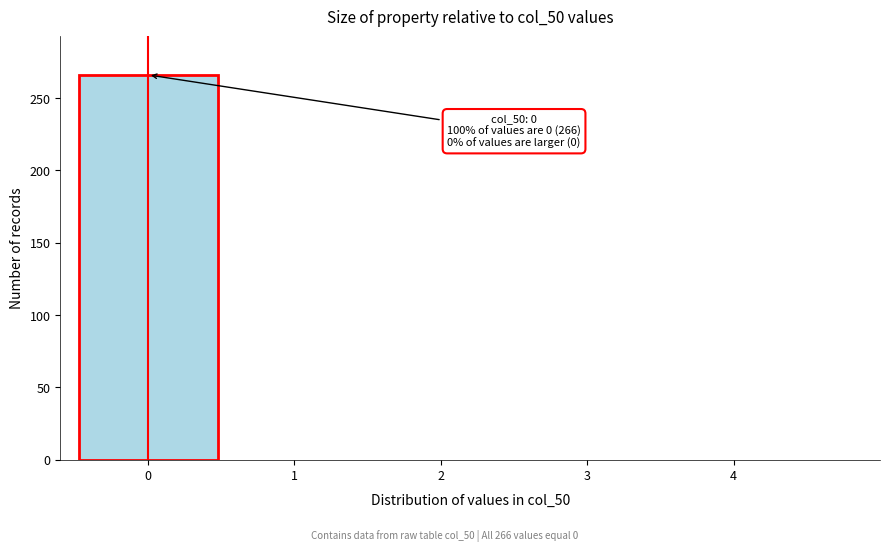

Which range on the x-axis has the tallest bar?

-0.5 to 0.5